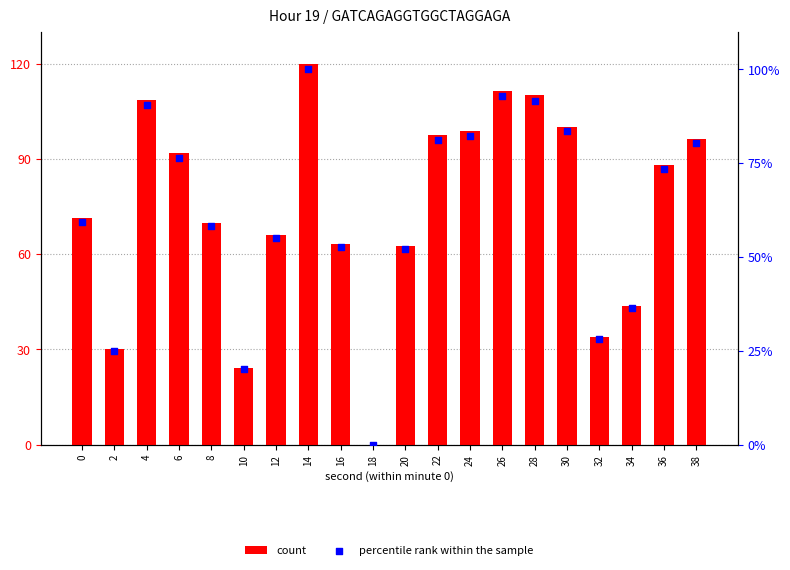

What is the total value across all series at 2?

55.2